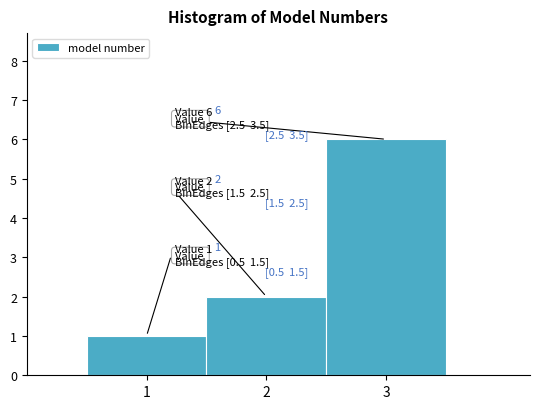

Which range on the x-axis has the tallest bar?

2.5 to 3.5